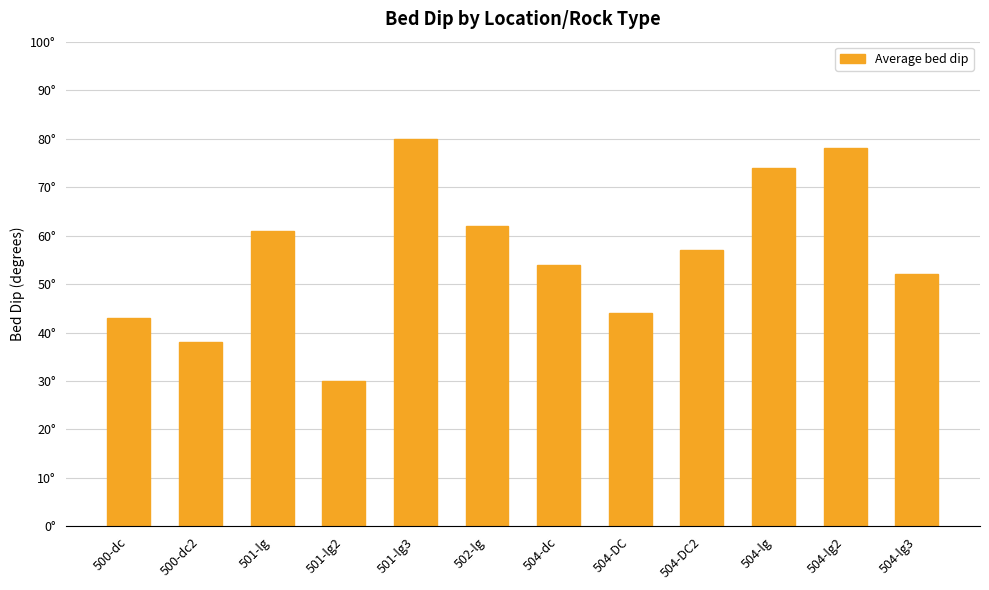

What is the difference between the maximum and minimum values?

50